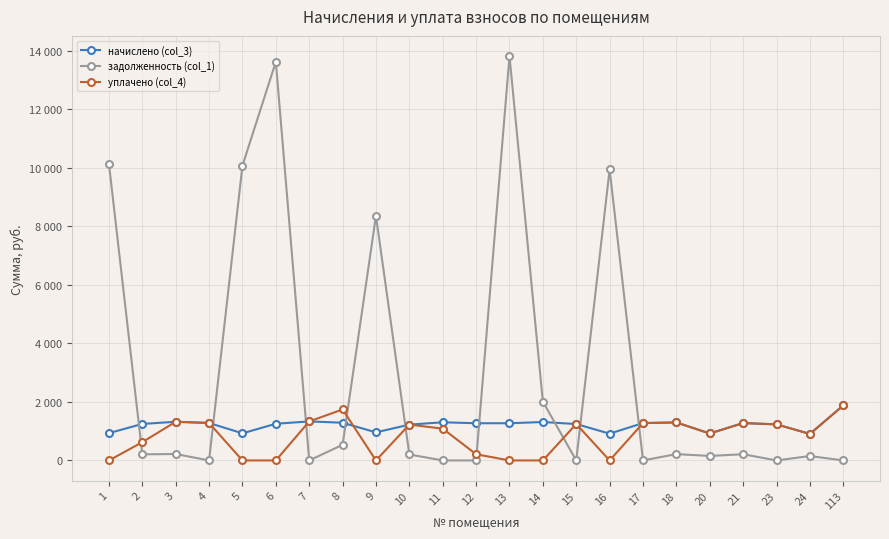

List the series in order of their overall mean, highest first.

задолженность (col_1), начислено (col_3), уплачено (col_4)